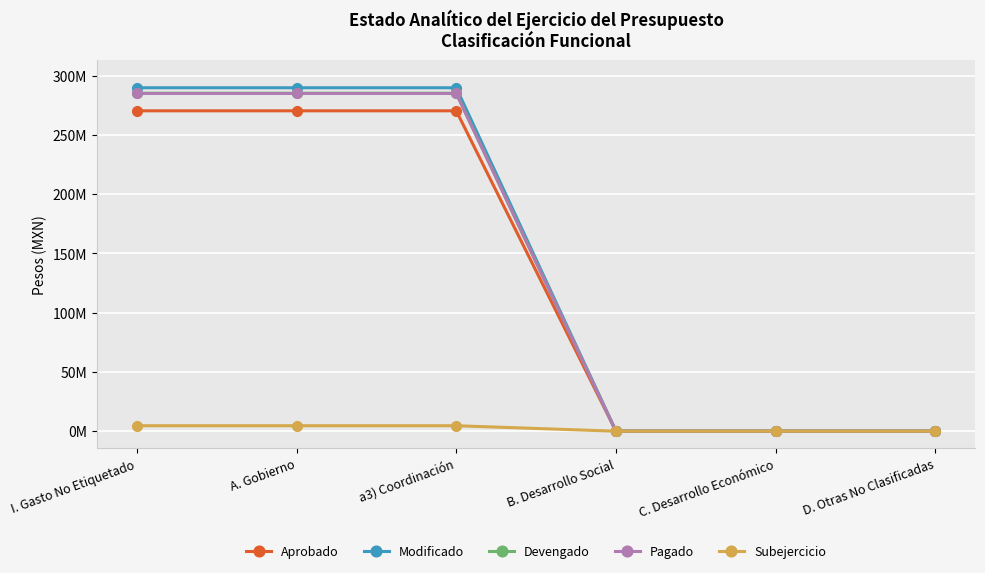

Reading left to right, list all the values displayed in this chart.

Aprobado: I. Gasto No Etiquetado=270297185	A. Gobierno=270297185	a3) Coordinación=270297185	B. Desarrollo Social=0	C. Desarrollo Económico=0	D. Otras No Clasificadas=0
Modificado: I. Gasto No Etiquetado=289732185	A. Gobierno=289732185	a3) Coordinación=289732185	B. Desarrollo Social=0	C. Desarrollo Económico=0	D. Otras No Clasificadas=0
Devengado: I. Gasto No Etiquetado=285117980	A. Gobierno=285117980	a3) Coordinación=285117980	B. Desarrollo Social=0	C. Desarrollo Económico=0	D. Otras No Clasificadas=0
Pagado: I. Gasto No Etiquetado=284913702	A. Gobierno=284913702	a3) Coordinación=284913702	B. Desarrollo Social=0	C. Desarrollo Económico=0	D. Otras No Clasificadas=0
Subejercicio: I. Gasto No Etiquetado=4614204	A. Gobierno=4614204	a3) Coordinación=4614204	B. Desarrollo Social=0	C. Desarrollo Económico=0	D. Otras No Clasificadas=0